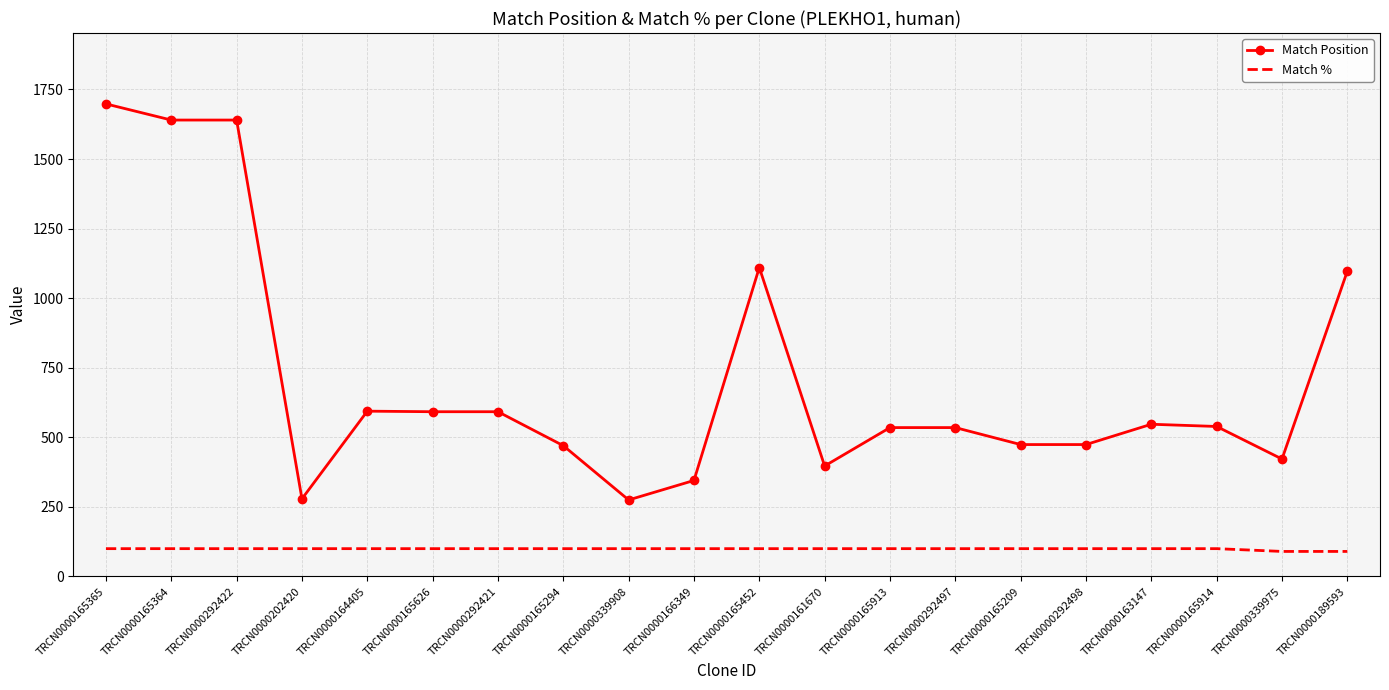

List the series in order of their overall mean, lowest first.

Match %, Match Position